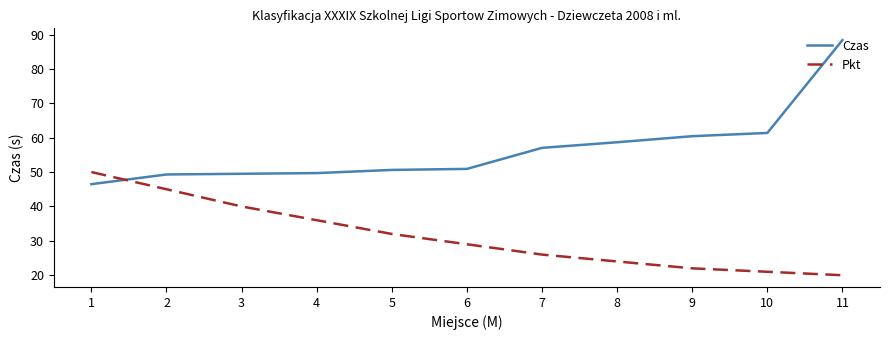

What is the smallest value displayed?

20.0